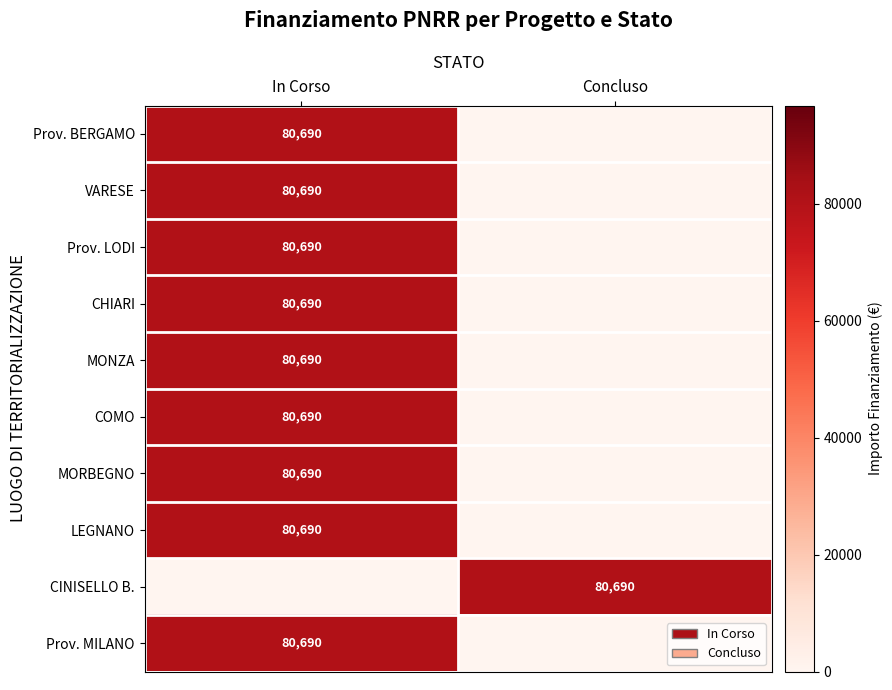

Is it true that VARESE equals 132548 at In Corso?

False